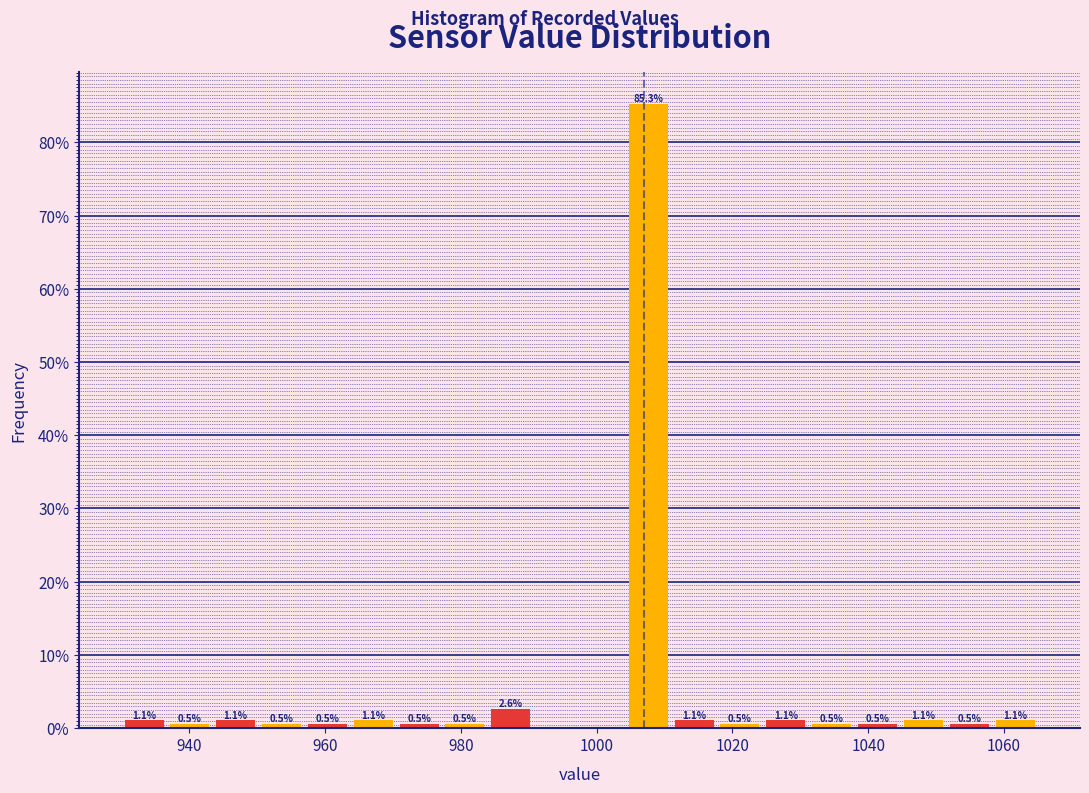

Read against the x-axis, roughly where is the centre of the tallest bar?

1008